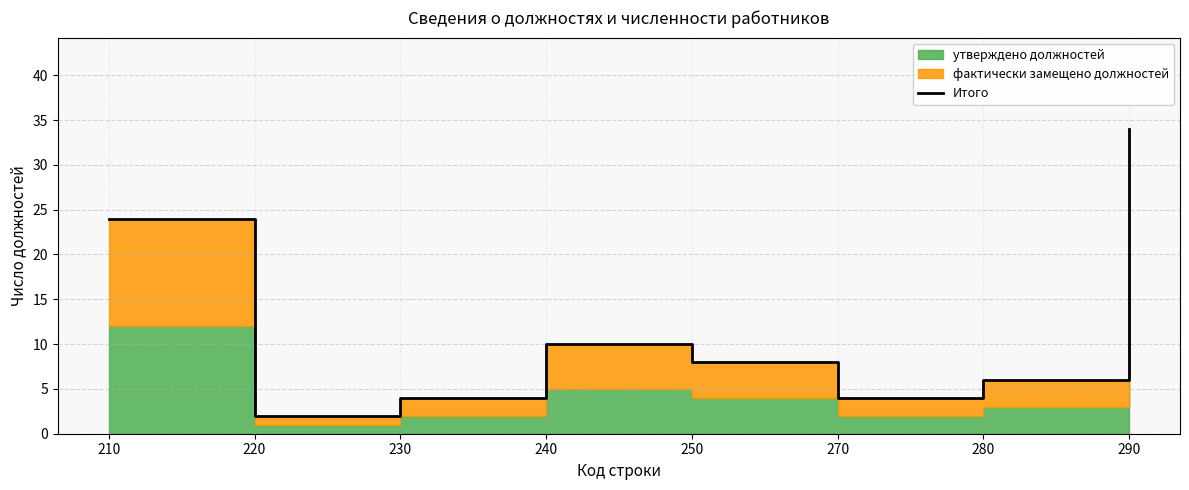

Approximately how many times larger is the value at 280 compared to 290?

0.2